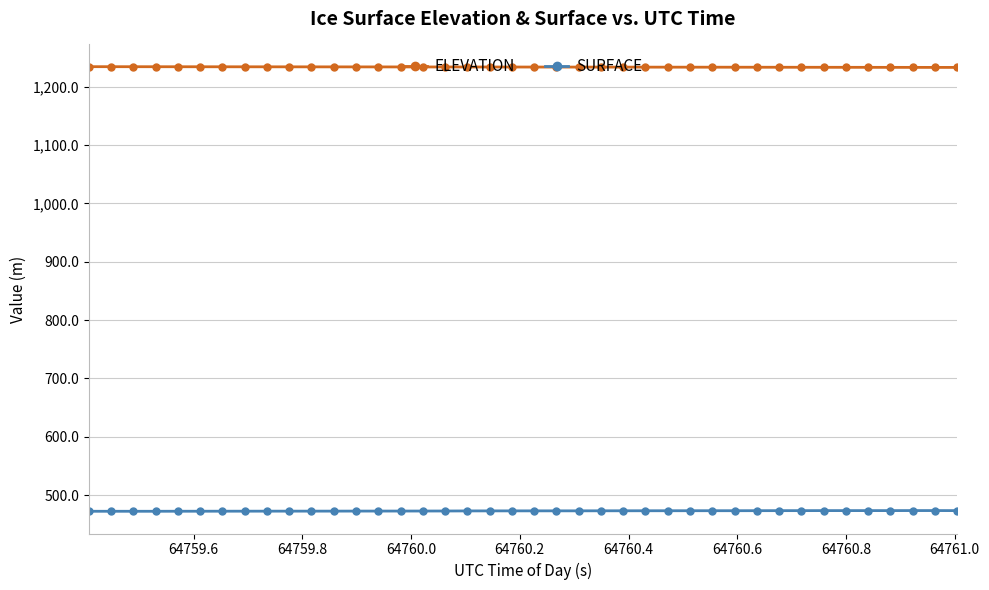

What is the value of the SURFACE point at the 15th from the left?

472.6